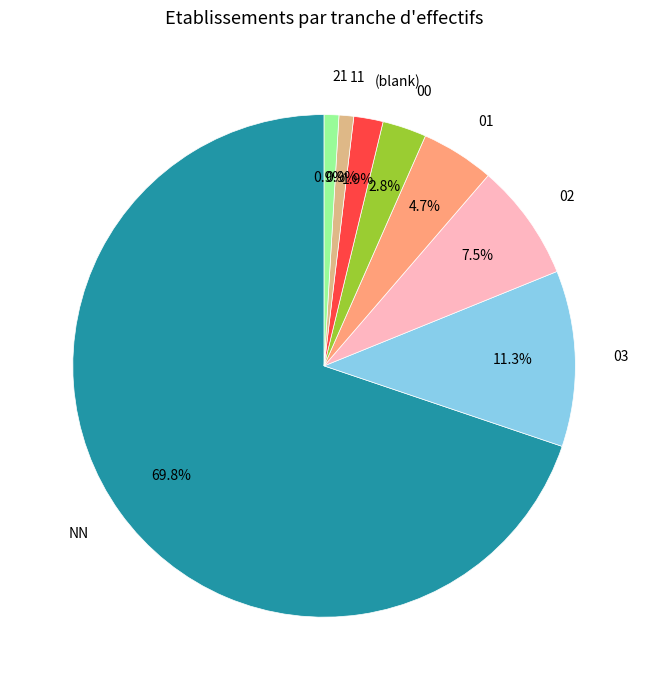

How many slices are in this pie chart?

8